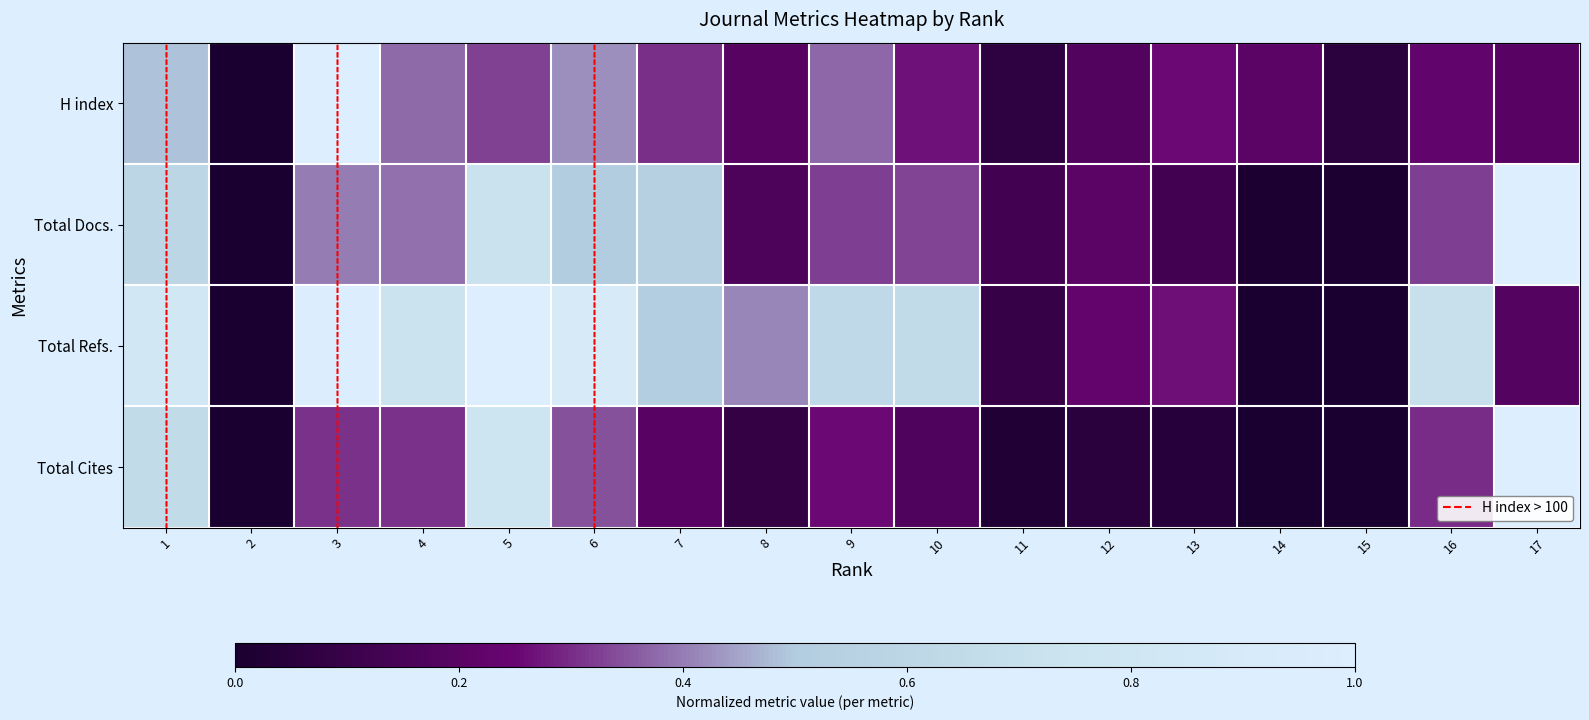

Which series has the largest range (max minus min)?

H index